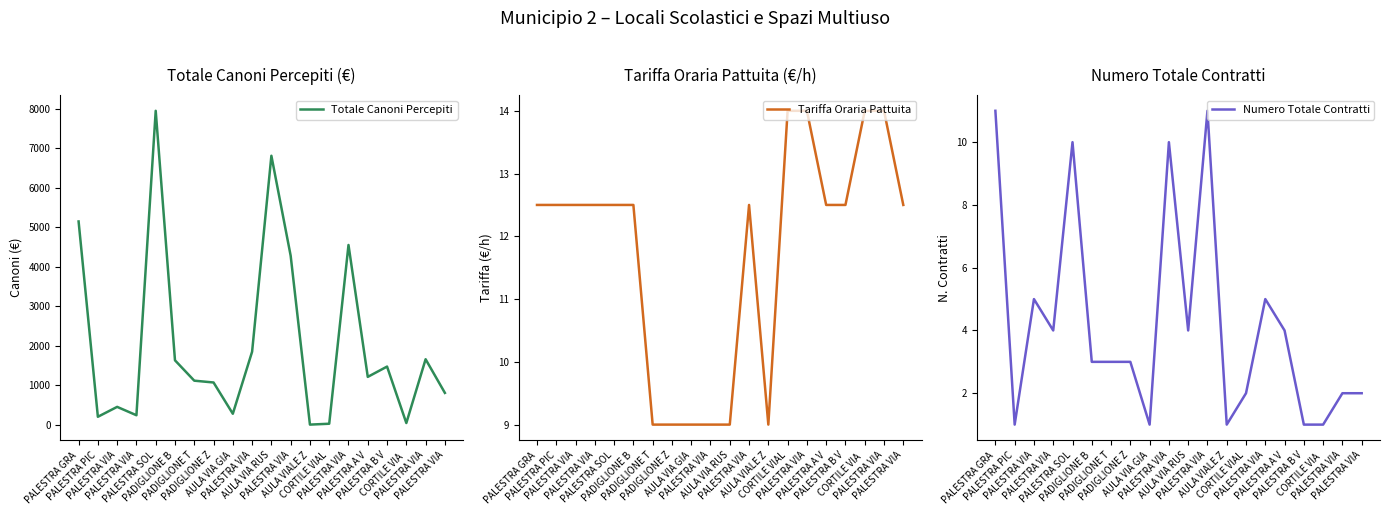

What is the label of the 12th point from the left?

PALESTRA VIA